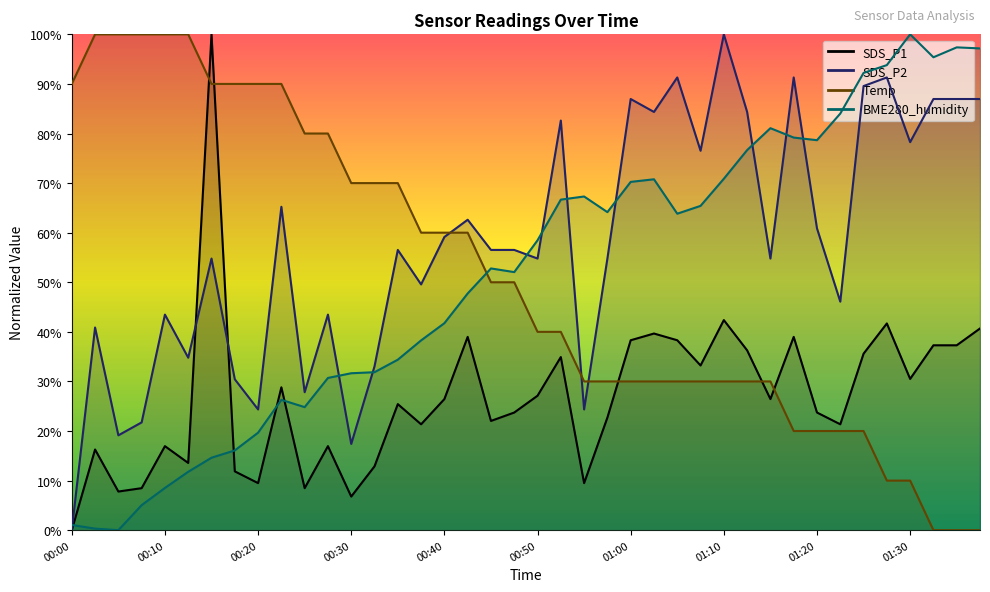

Which series has the largest total across all categories?

SDS_P2